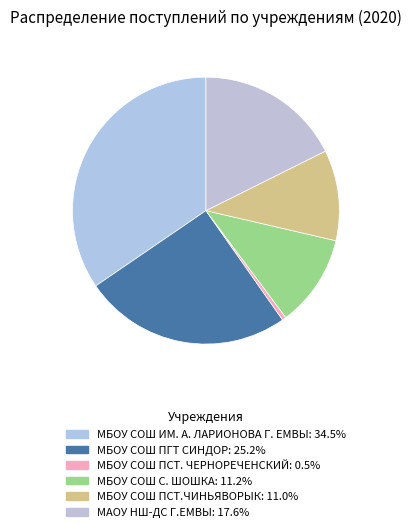

To the nearest percent, what is the average slice percentage?

17%